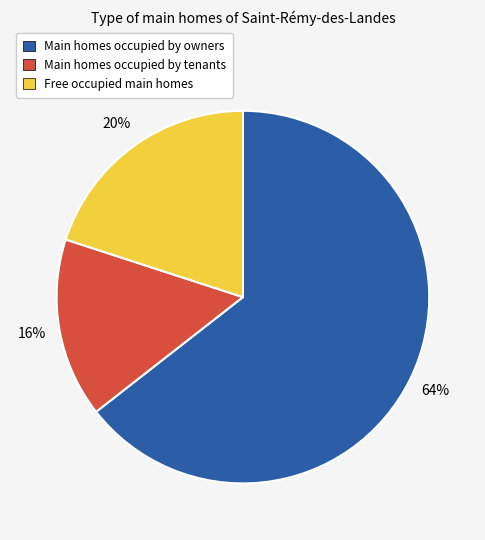

To the nearest percent, what is the combined percentage of Main homes occupied by owners and Free occupied main homes?

84%